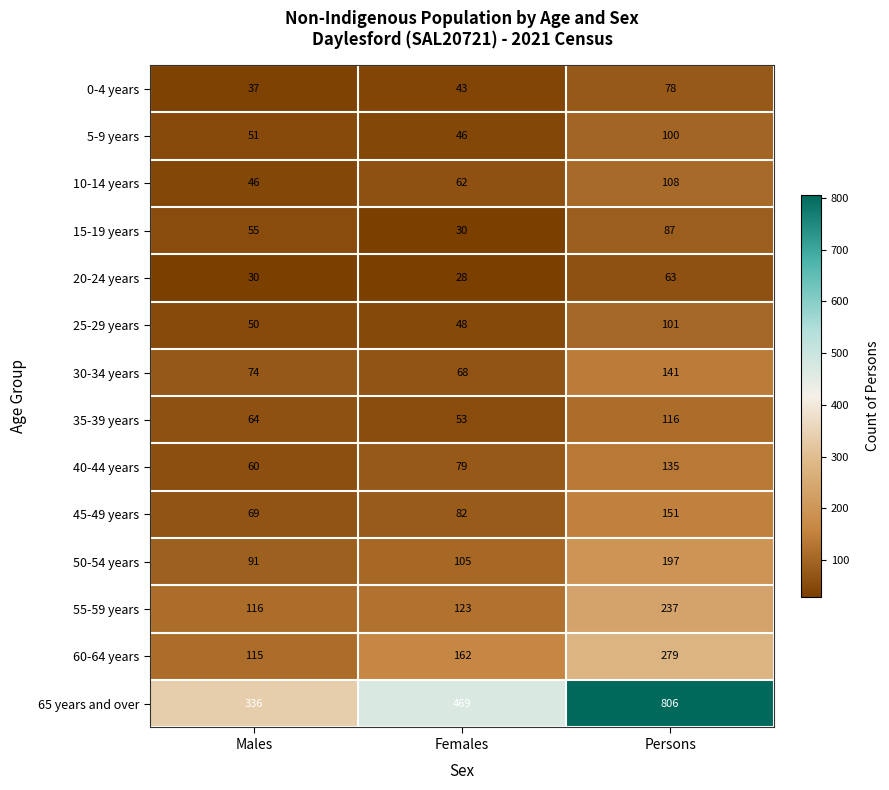

Count the number of categories in the chart.

3